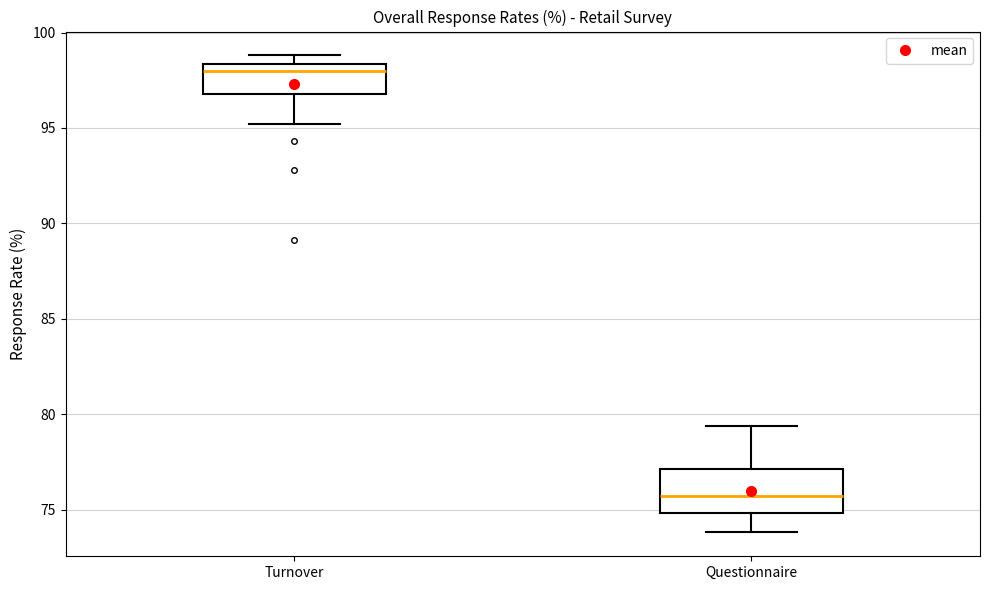

Reading left to right, transcribe this box plot: for each box, give where its median line is, the range the box spans, and where its two whiskers end, as read against the y-axis. The values are not printed on the chart, so give them approximately, as read against the axis.

Turnover: median 98.0, box 97.0 to 98.5, whiskers 95.0 to 99.0
Questionnaire: median 75.5, box 75.0 to 77.0, whiskers 74.0 to 79.5